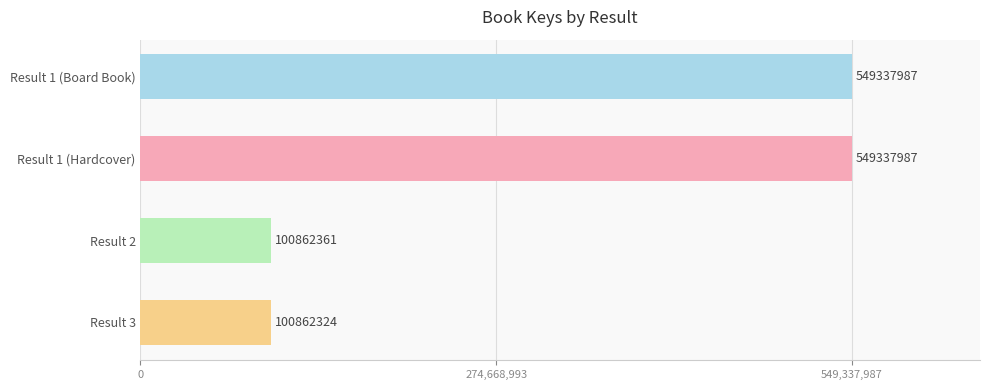

What is the maximum value shown in the chart?

549337987